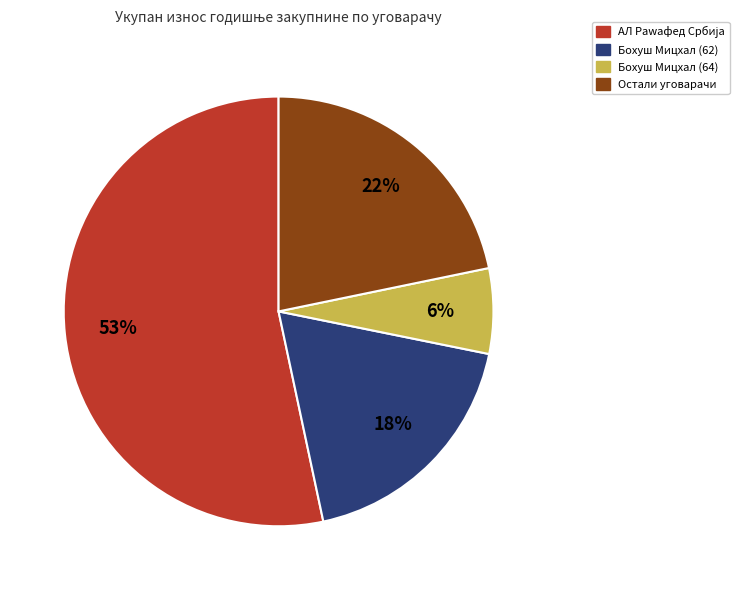

Is there any slice that represents more than half of the pie?

Yes